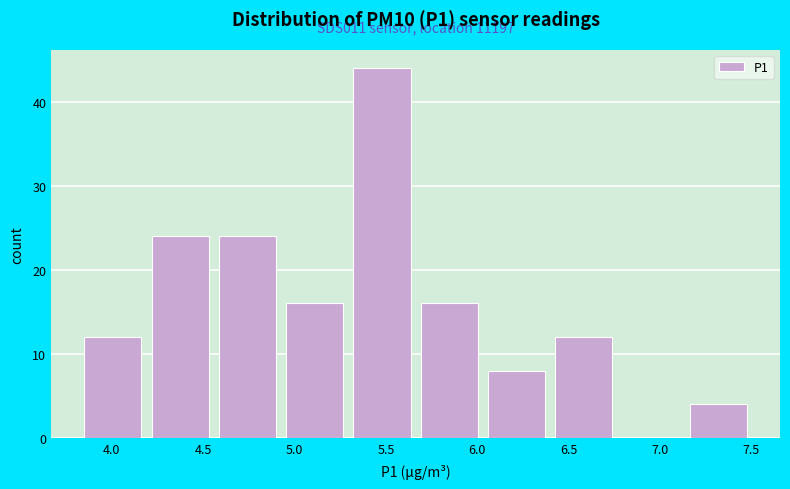

Over which range of the x-axis is the bar tallest?

5.30 to 5.70